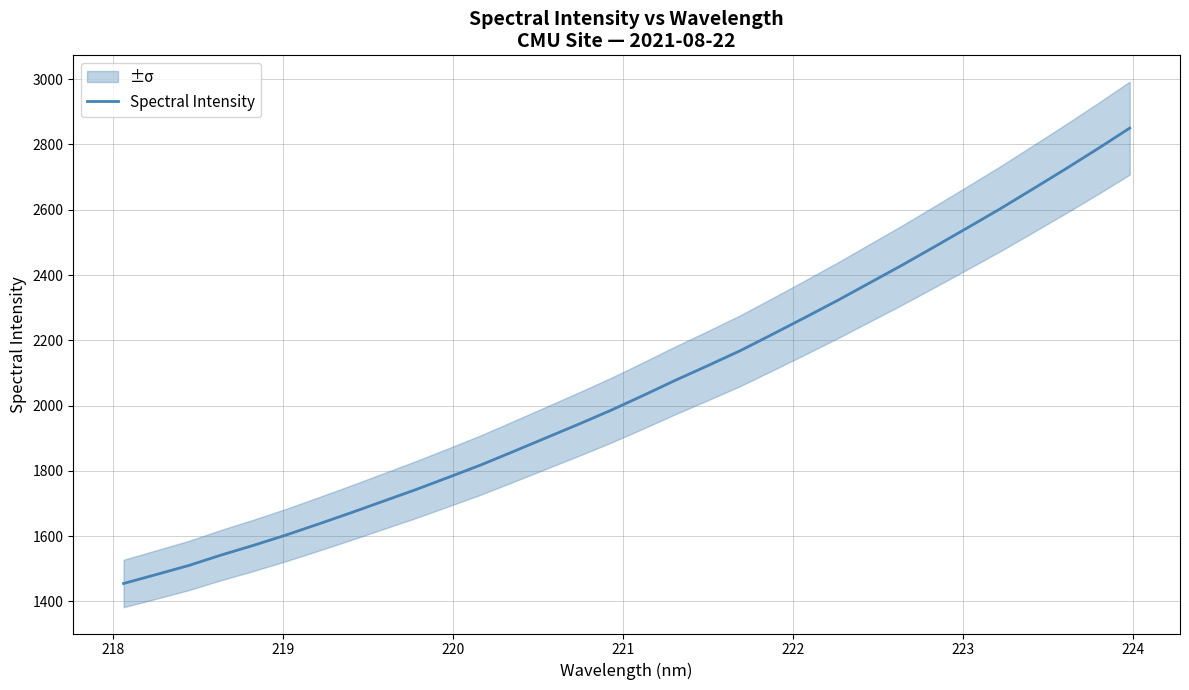

How many values are below 2030?

16